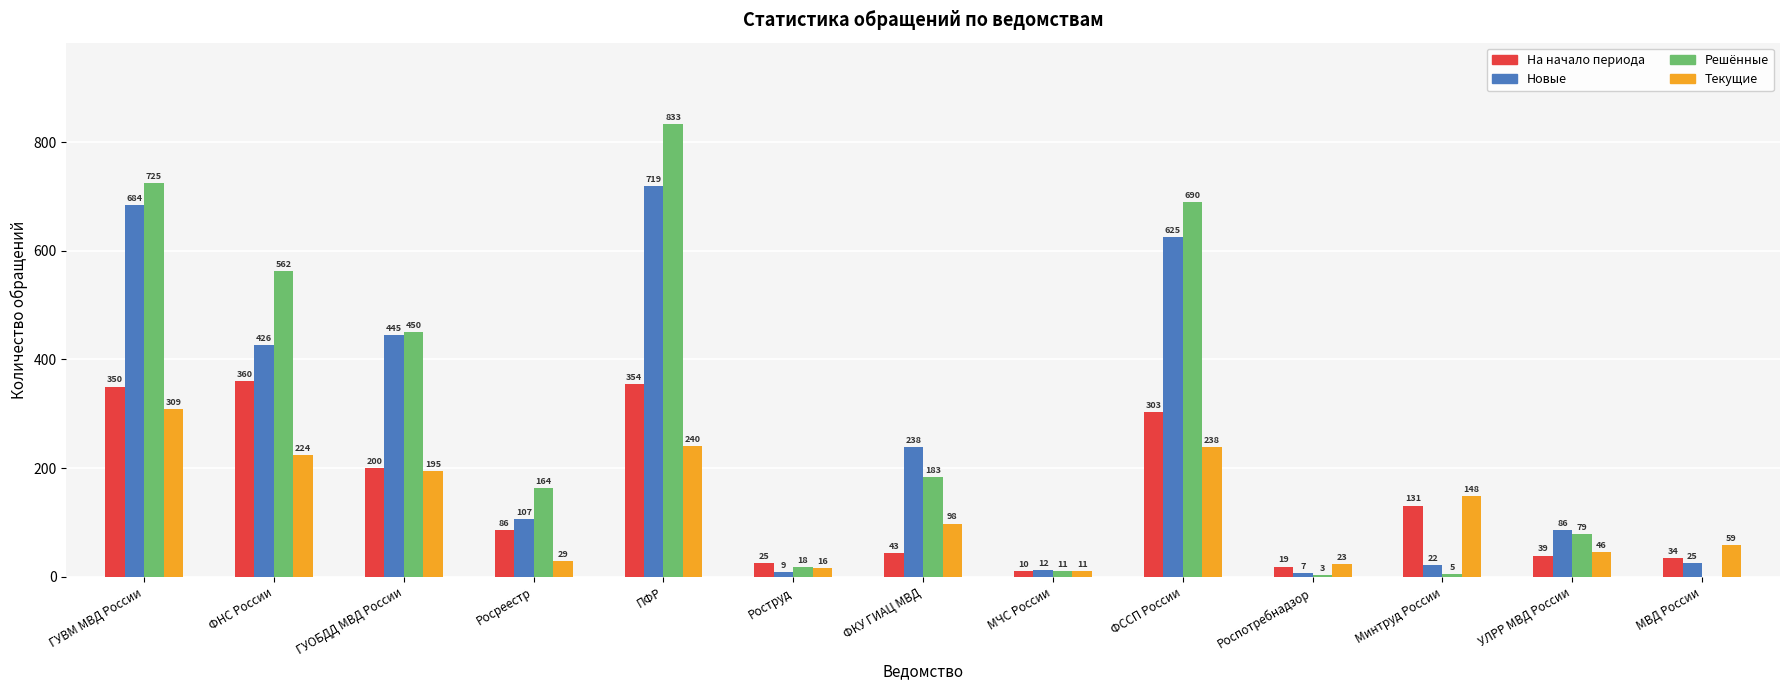

What is the total value across all series at УЛРР МВД России?

250